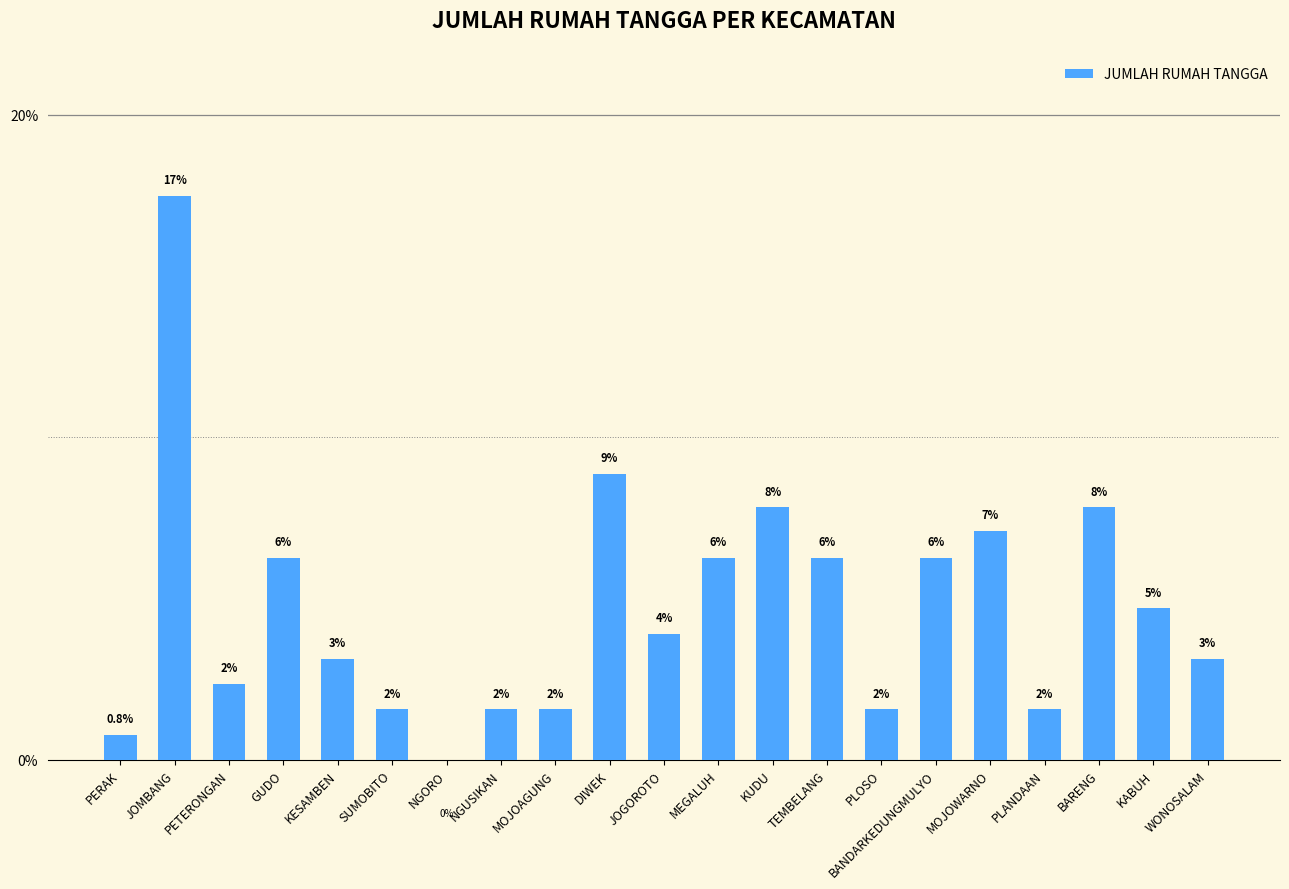

At which label is the value closest to 8?

KUDU